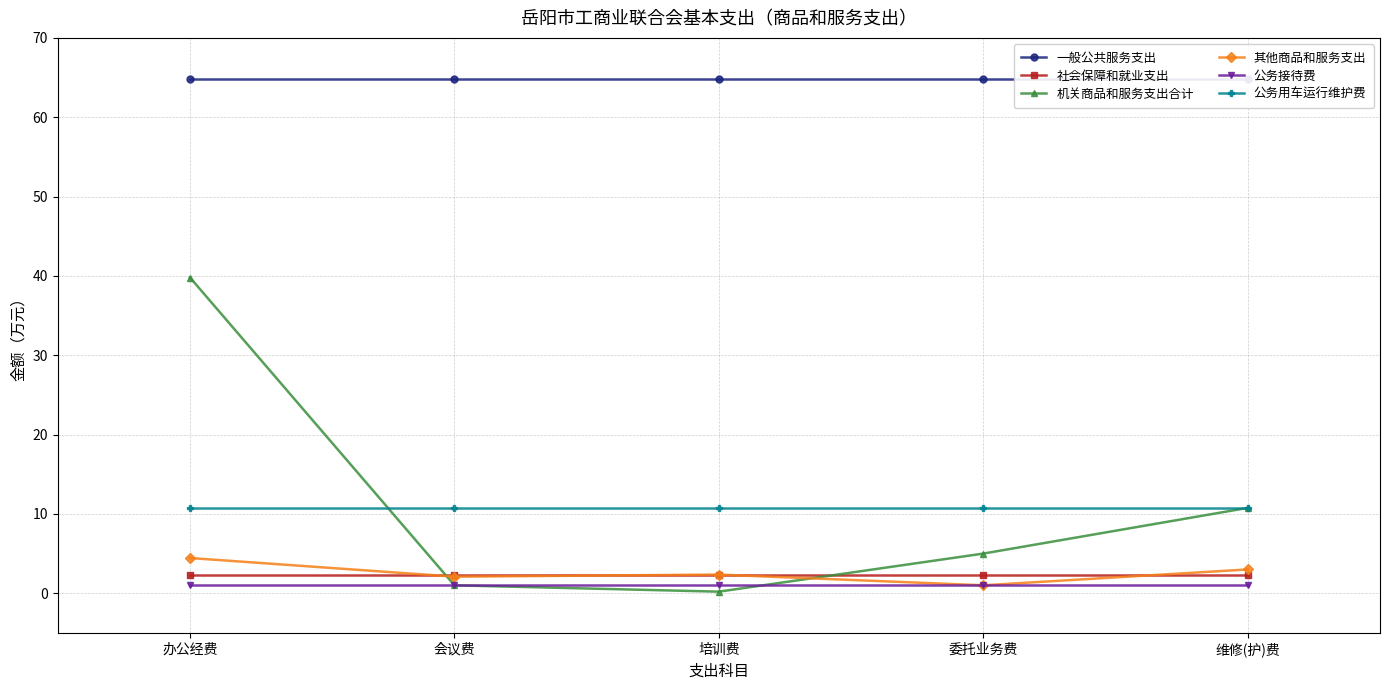

The value of 其他商品和服务支出 at 委托业务费 is 1.0. True or false?

True